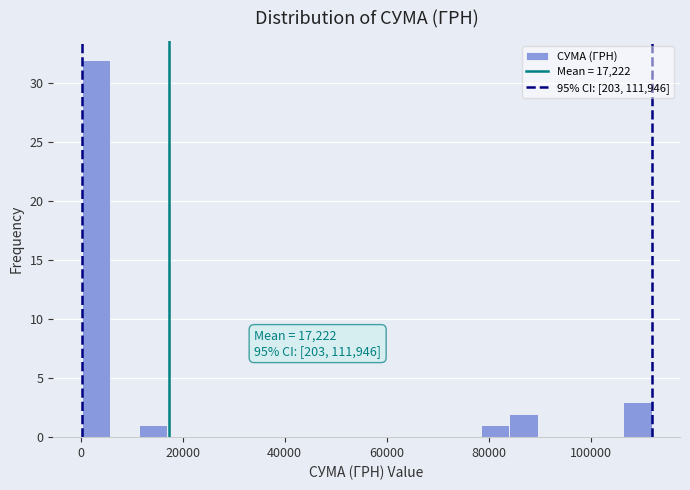

Around what value on the x-axis is the tallest bar? Give the approximate position of its centre, as read against the axis.

2000